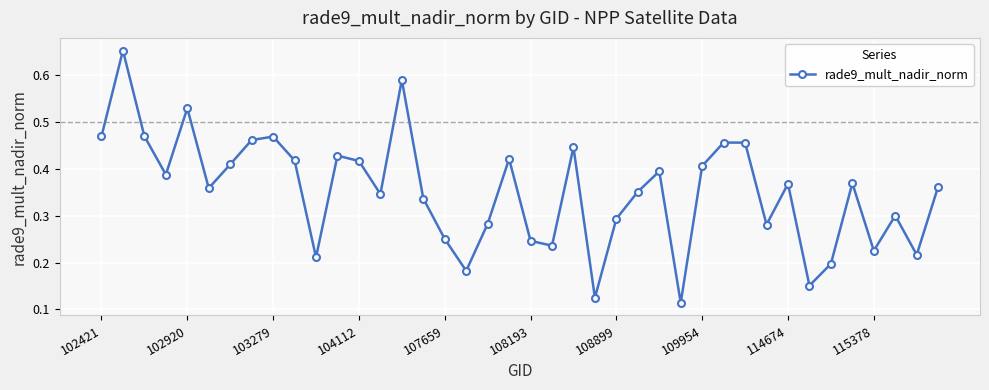

True or false: the data has more than 0 interior local peaks.

True